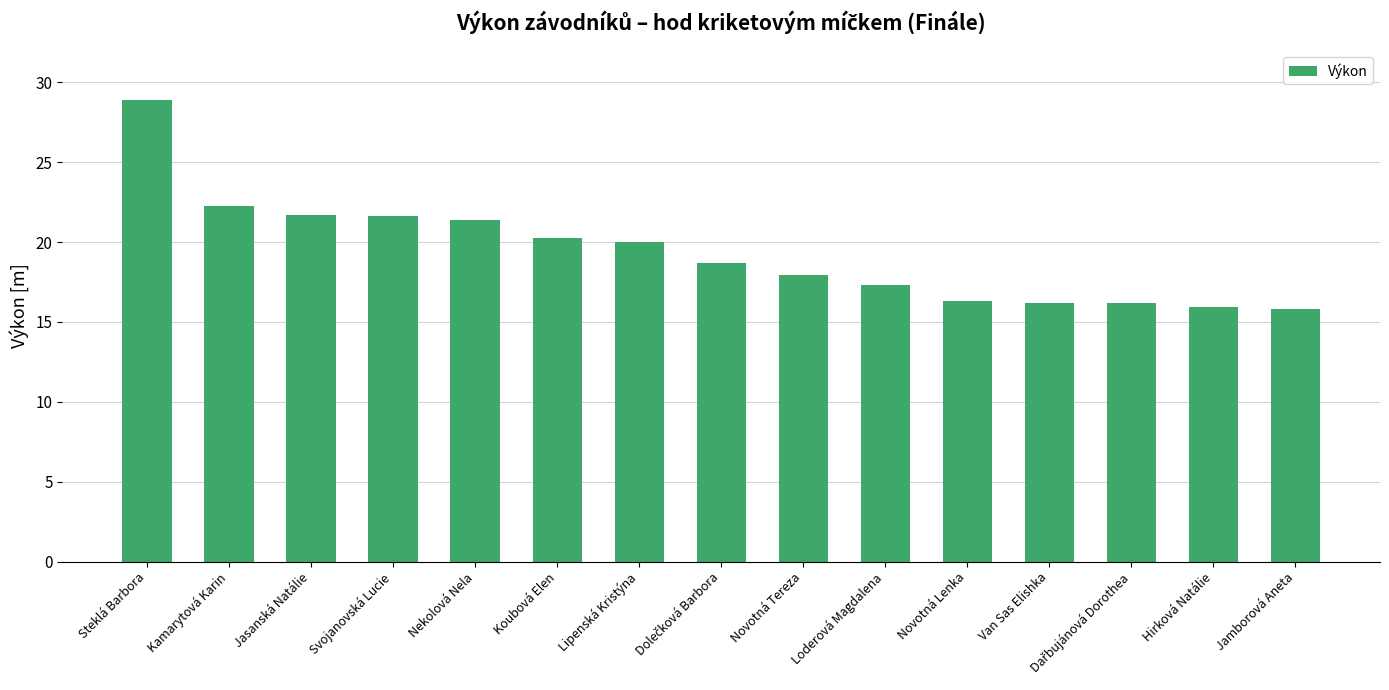

What is the value of the 12th bar from the left?

16.2